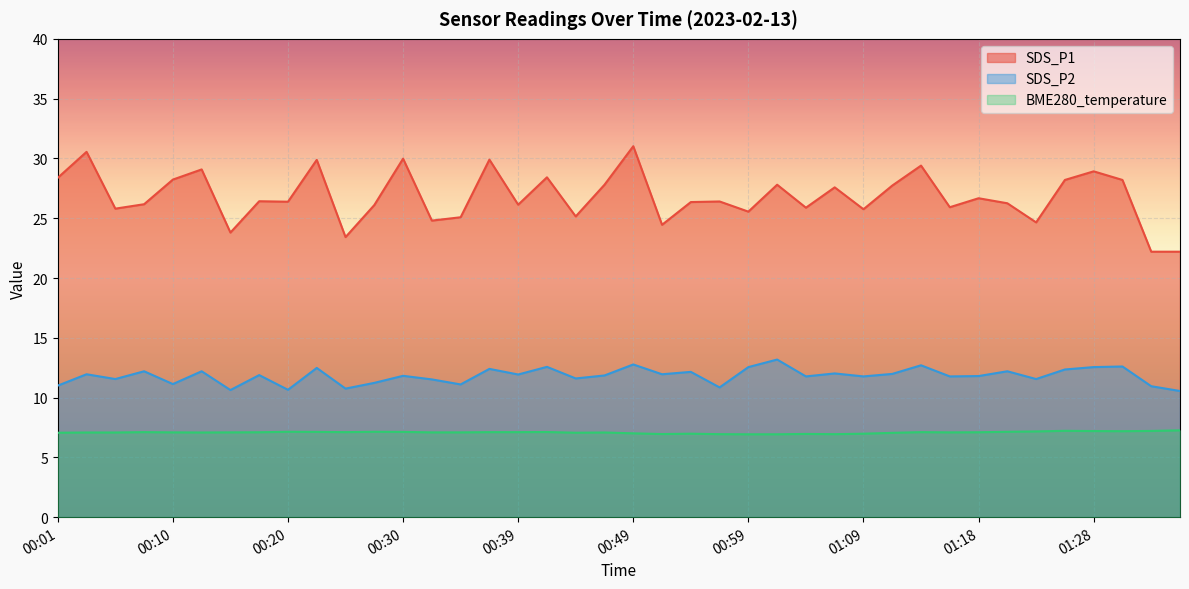

Reading left to right, transcribe all the data shown in this chart.

SDS_P1: 28.4	30.6	25.8	26.2	28.2	29.1	23.8	26.4	26.4	29.9	23.4	26.1	30.0	24.8	25.1	29.9	26.1	28.4	25.1	27.8	31.0	24.4	26.4	26.4	25.6	27.8	25.9	27.6	25.8	27.7	29.4	25.9	26.7	26.2	24.6	28.2	28.9	28.2	22.2	22.2
SDS_P2: 11.0	11.9	11.6	12.2	11.1	12.2	10.6	11.9	10.7	12.5	10.8	11.2	11.8	11.5	11.1	12.4	11.9	12.6	11.6	11.8	12.8	11.9	12.2	10.8	12.6	13.2	11.8	12.0	11.8	12.0	12.7	11.8	11.8	12.2	11.6	12.3	12.6	12.6	10.9	10.6
BME280_temperature: 7.1	7.1	7.1	7.1	7.1	7.1	7.1	7.1	7.1	7.1	7.1	7.1	7.1	7.1	7.1	7.1	7.1	7.1	7.1	7.1	7.0	7.0	7.0	6.9	6.9	6.9	7.0	6.9	7.0	7.0	7.1	7.1	7.1	7.1	7.2	7.2	7.2	7.2	7.2	7.3